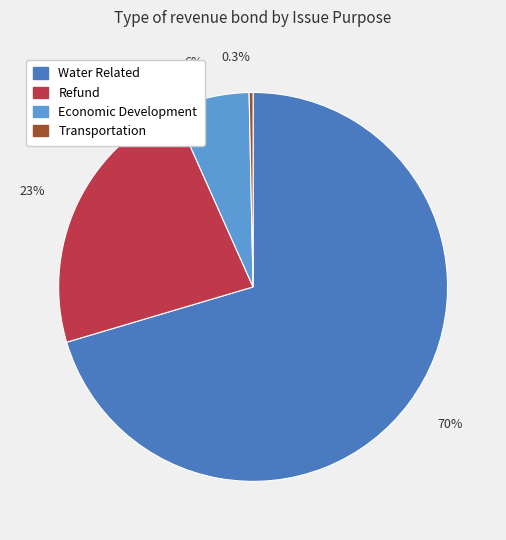

Does any single category account for the majority?

Yes